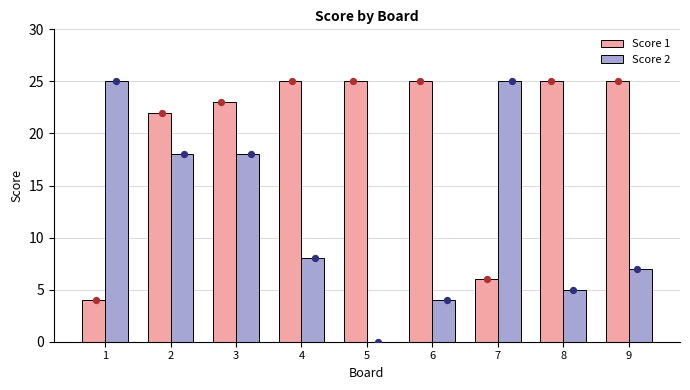

Which series has the largest total across all categories?

Score 1